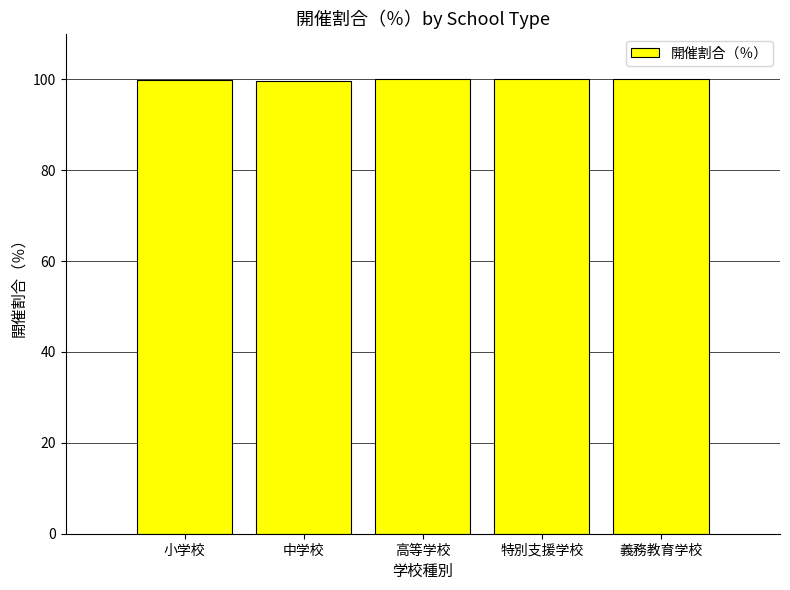

What value does the data have at 中学校?

99.7